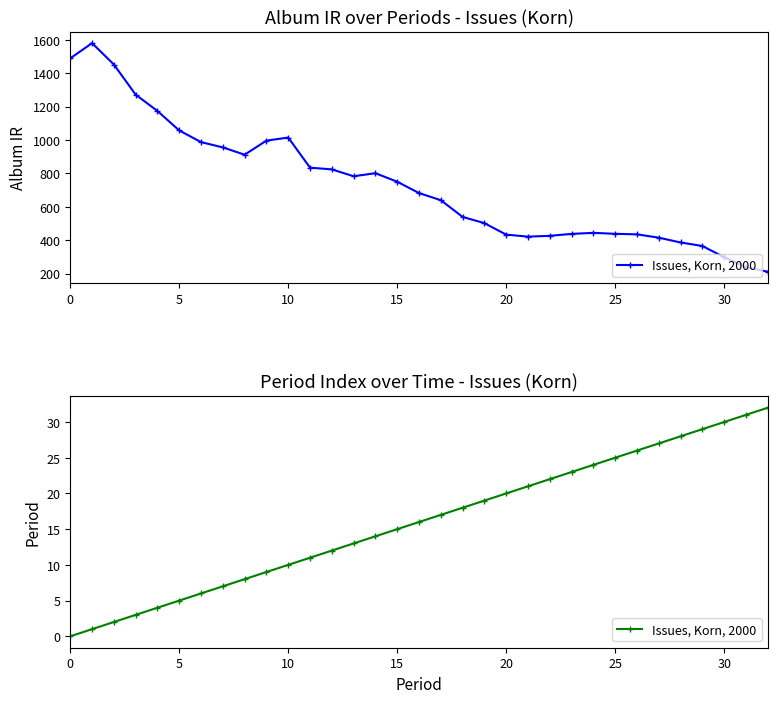

At which label is the value closest to 16?

16